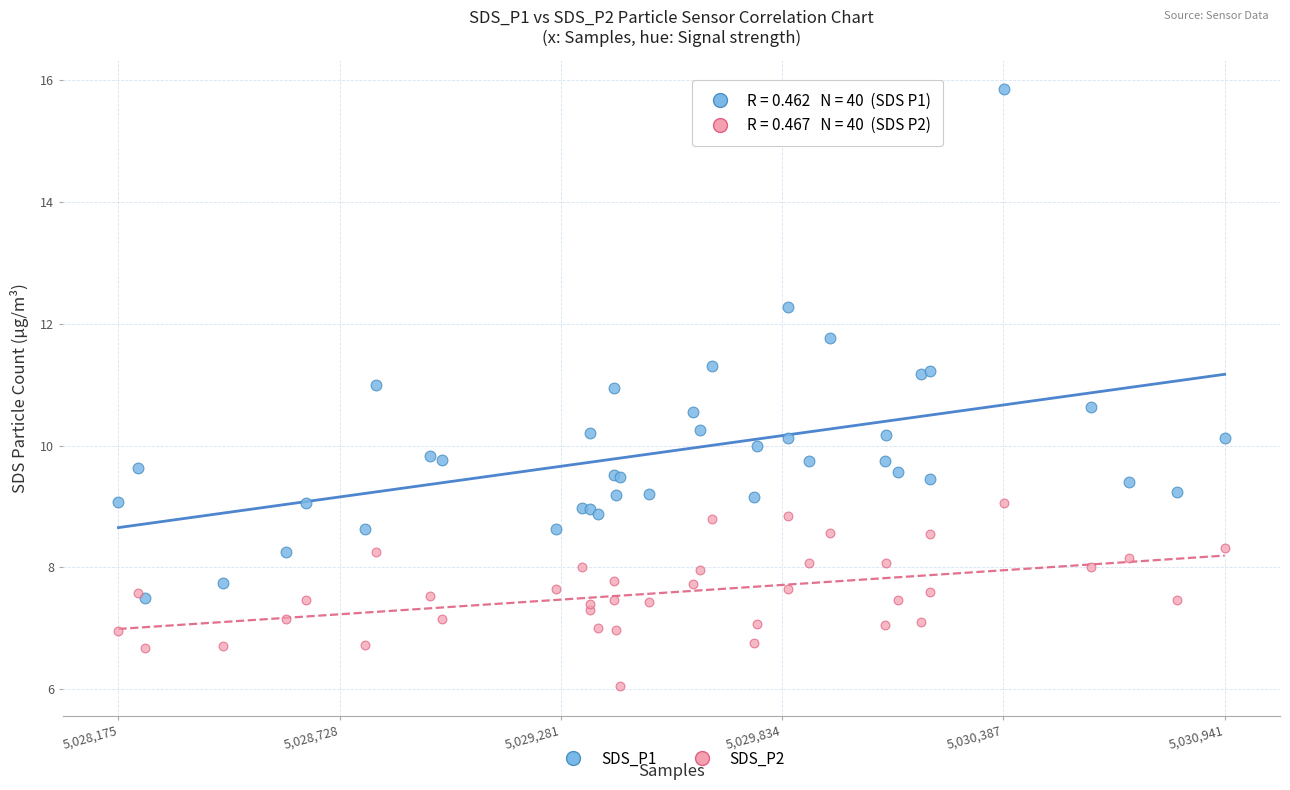

Which series has the largest Y range (max minus min)?

SDS_P1